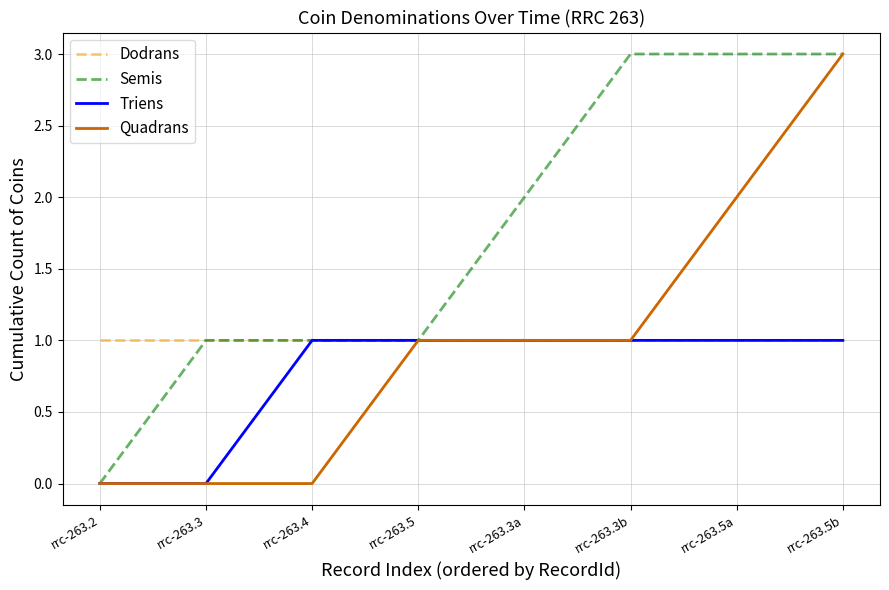

Between rrc-263.3b and rrc-263.5b, which series saw the biggest shift?

Quadrans